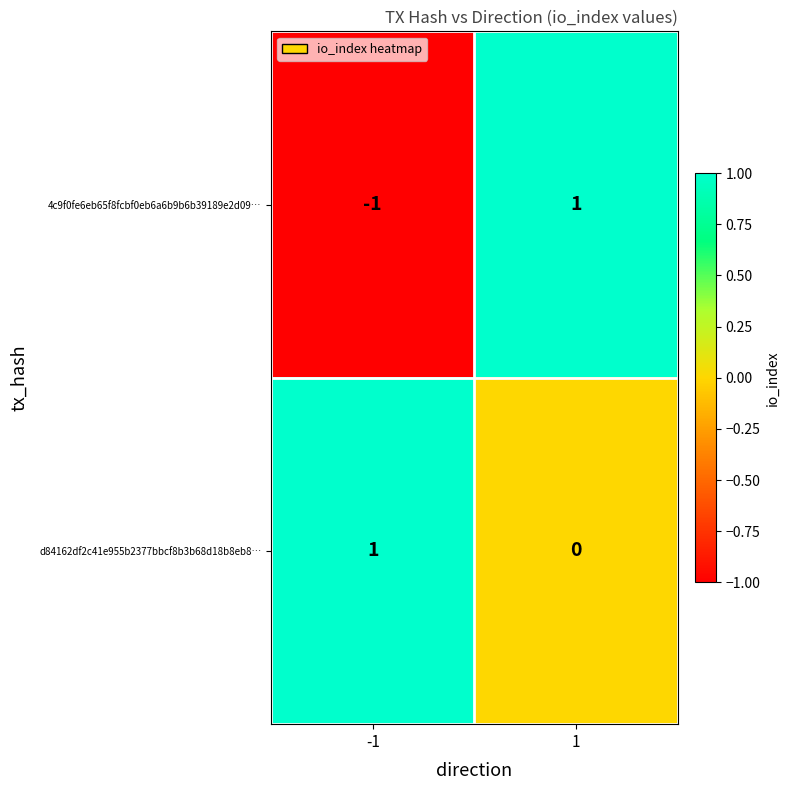

How many distinct data groups are displayed?

2